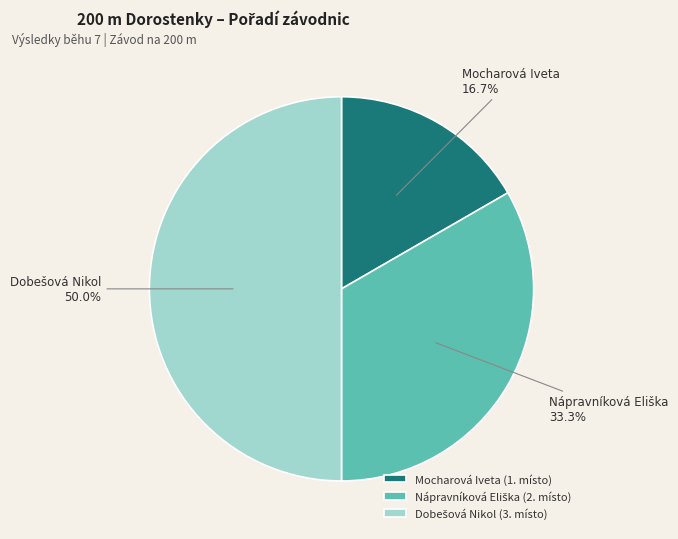

How many segments does this pie chart have?

3